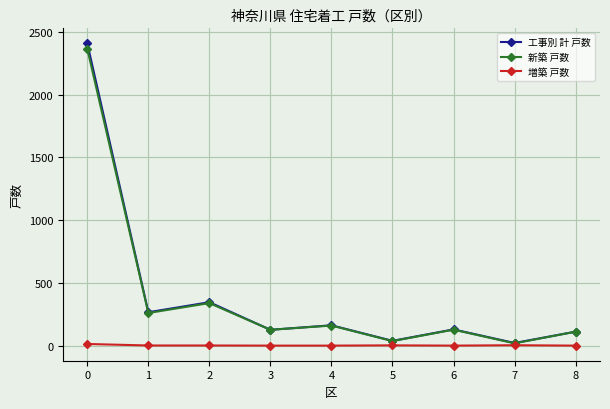

How many series are shown in this chart?

3